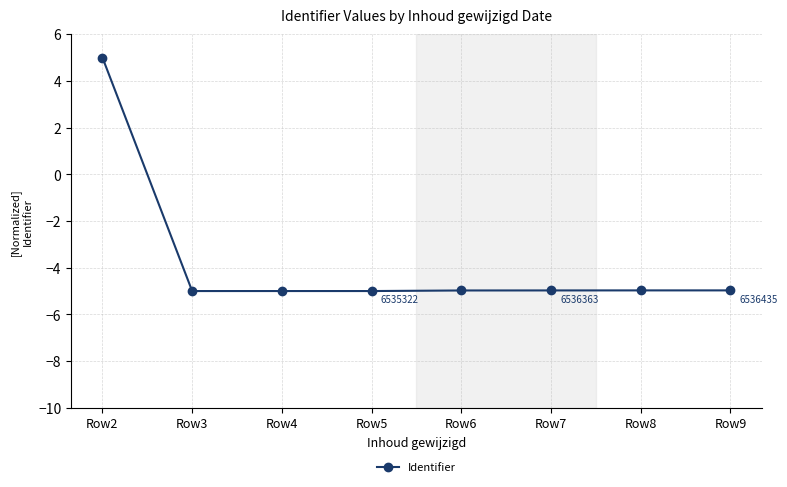

What is the value of the 2nd point from the left?

-5.0